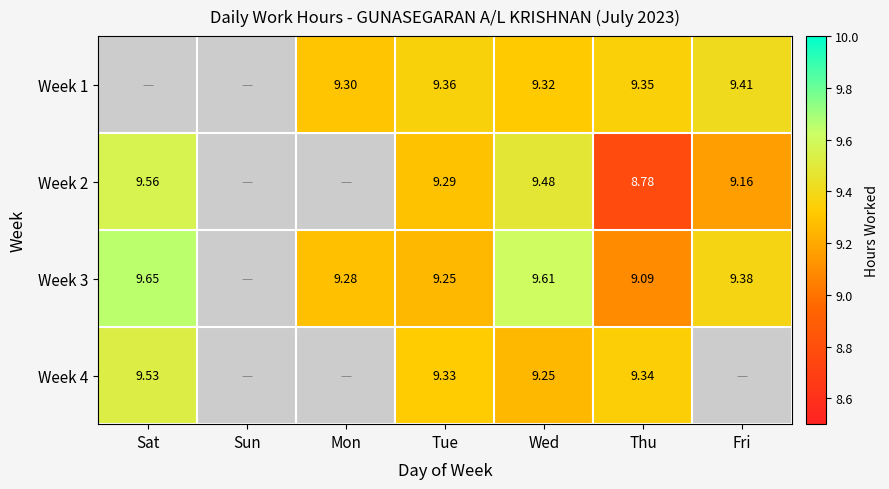

Count the number of categories in the chart.

7